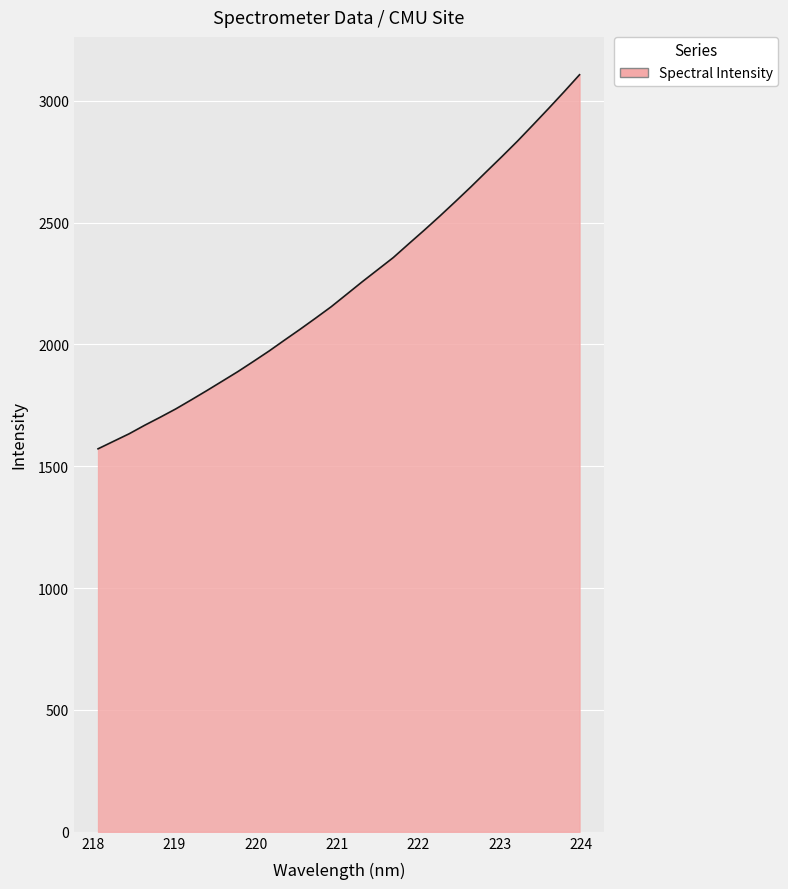

What is the maximum value shown in the chart?

3106.7